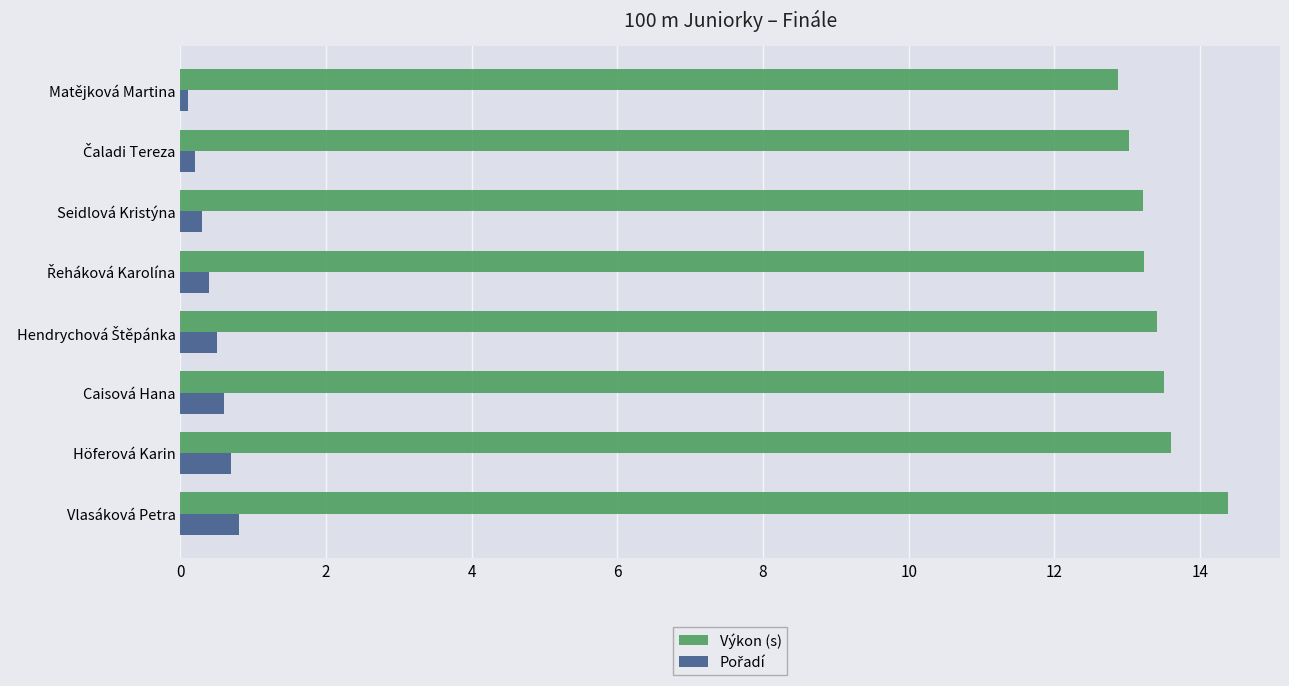

What is the total value across all series at Caisová Hana?

14.1